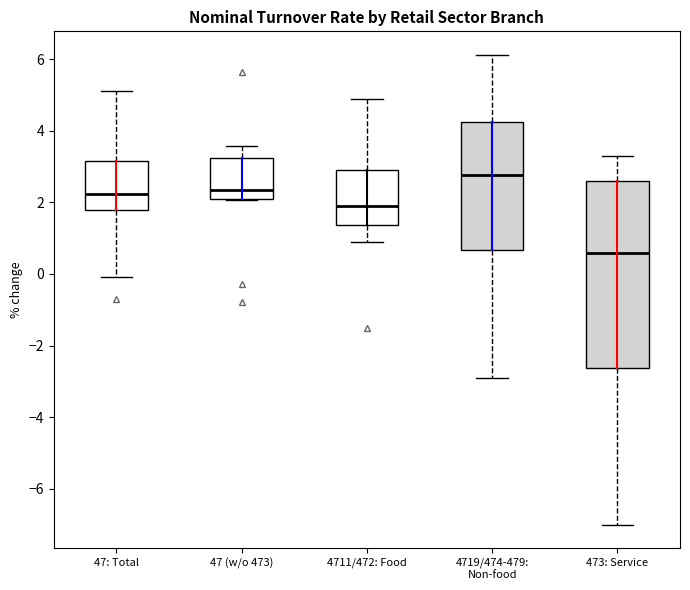

Which box's median line is the lowest?

473: Service